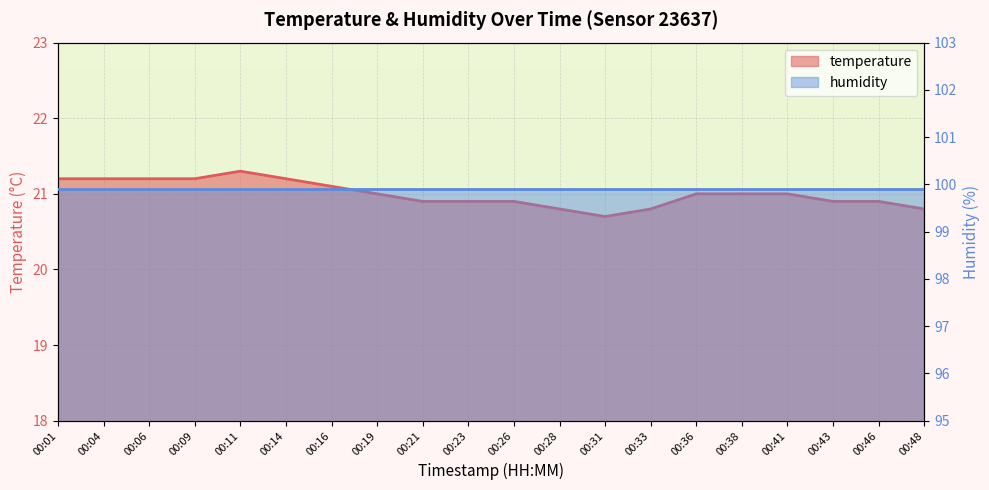

Which has a higher value, 00:33 or 00:26?

00:26